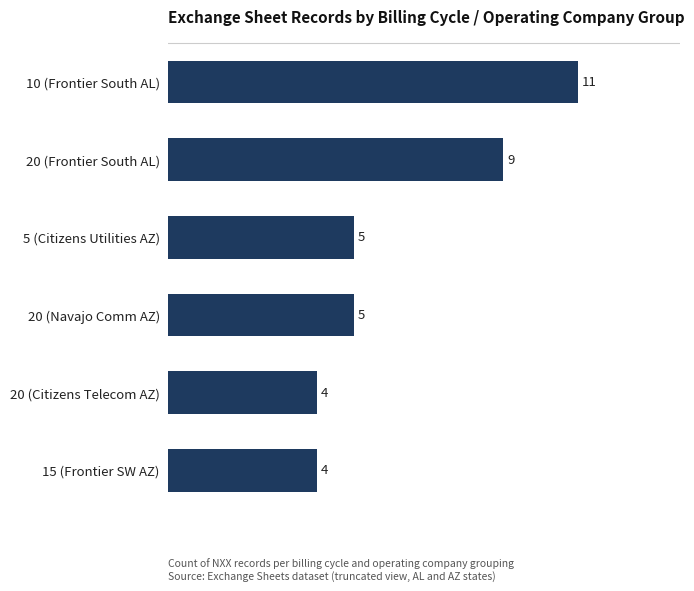

The chart shows a value of 6 at 15 (Frontier SW AZ). True or false?

False